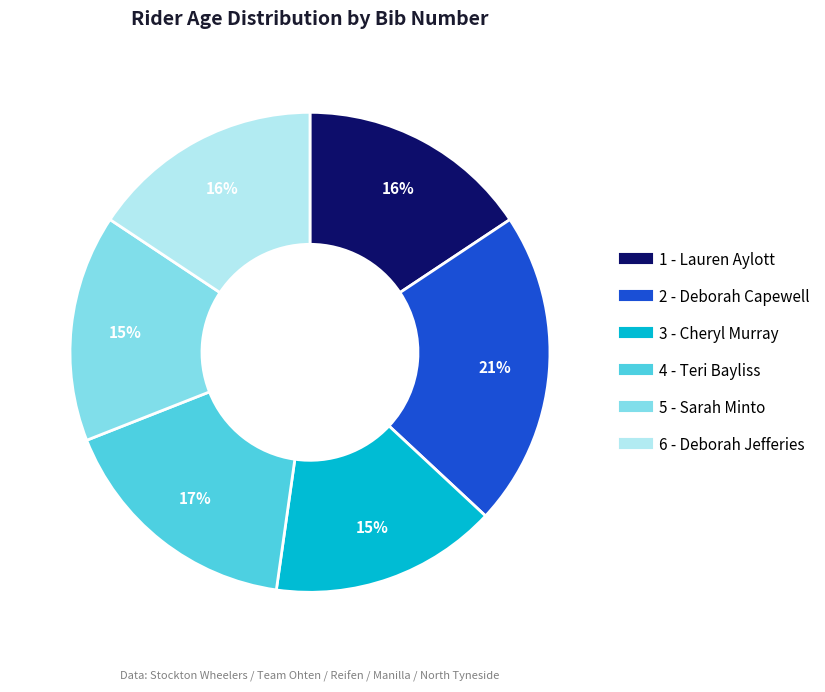

Do 2 - Deborah Capewell and 1 - Lauren Aylott together represent more than half of the pie?

No